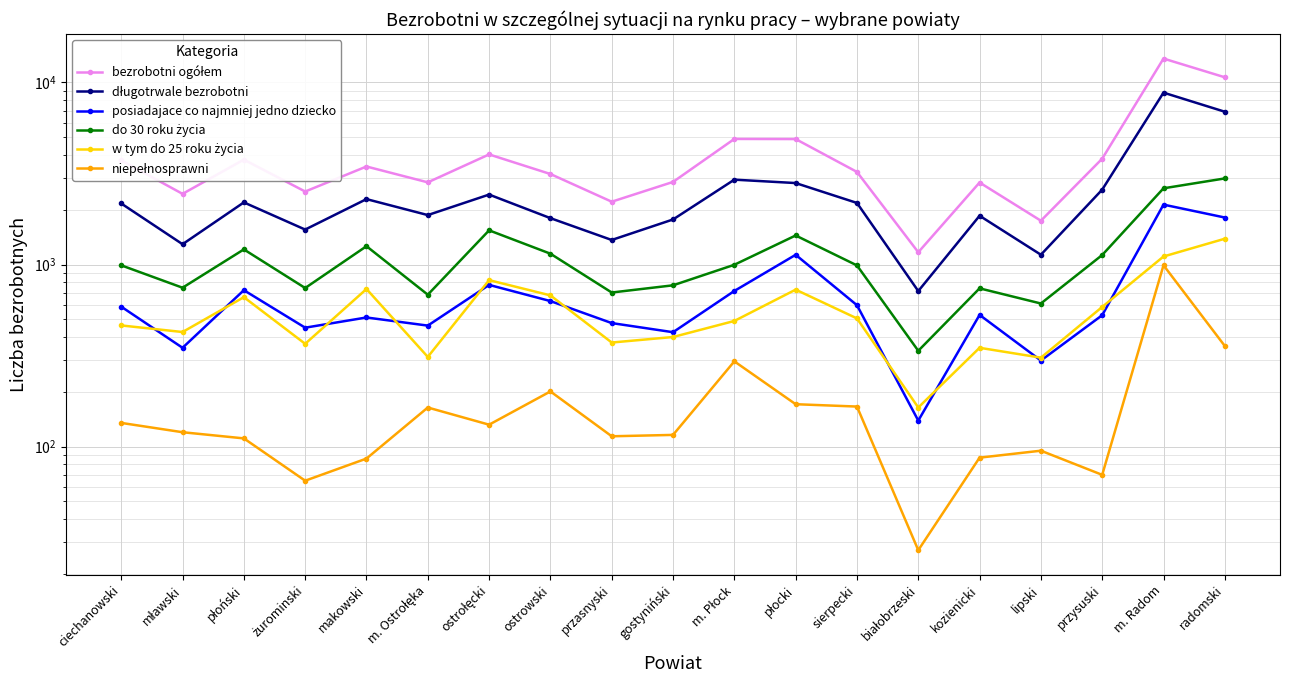

What is the difference between the maximum and second lowest values in the niepełnosprawni series?

926